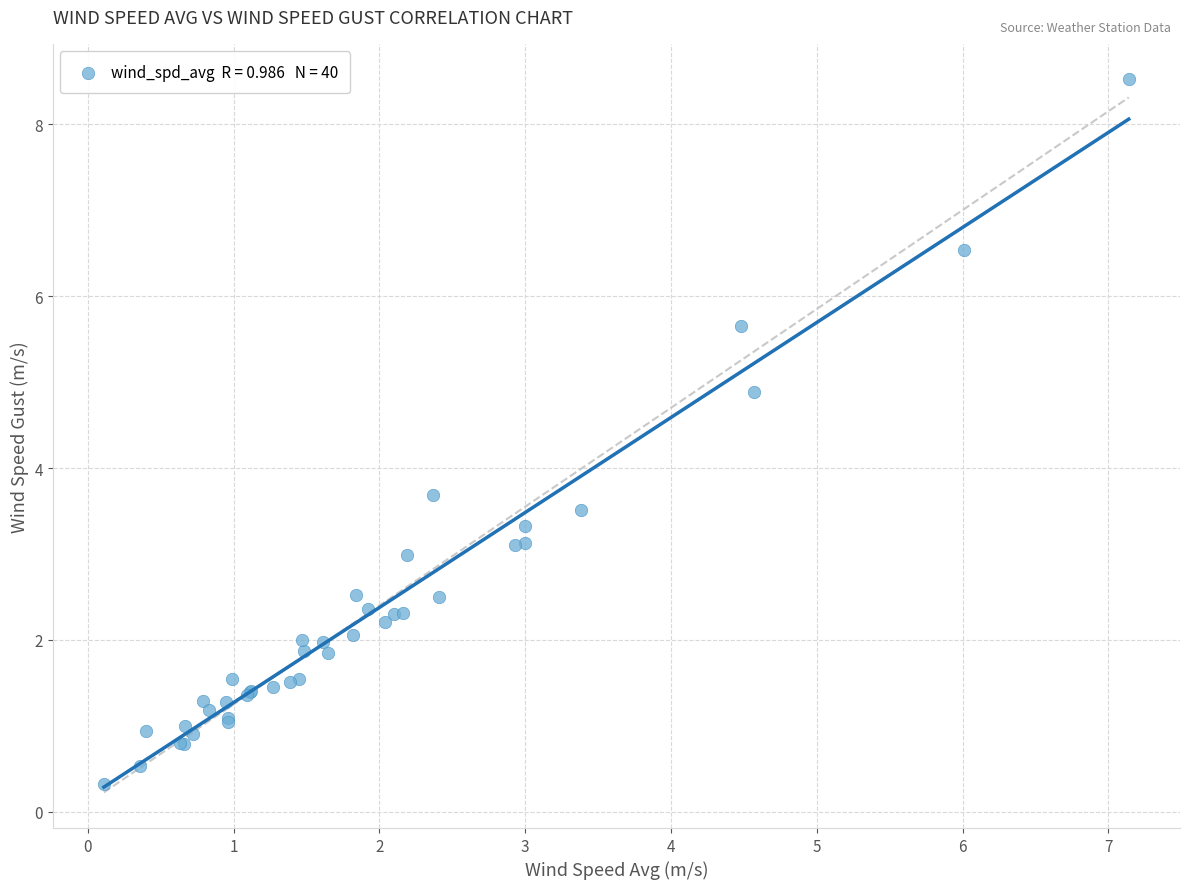

What Y value in the scatter plot is closest to 4?

3.7